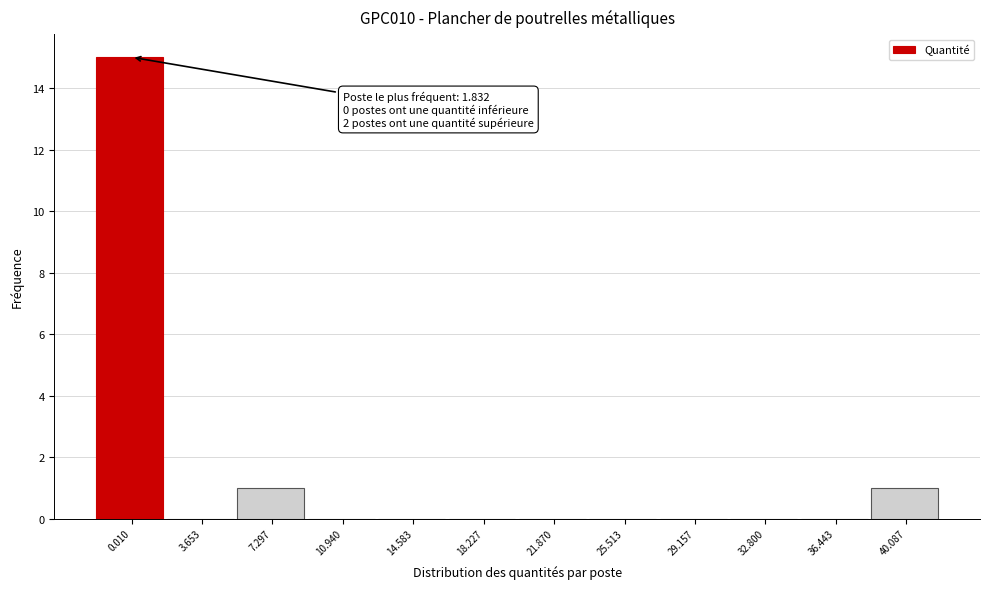

Reading left to right, list all the values displayed in this chart.

0.010=15	3.653=0	7.297=1	10.940=0	14.583=0	18.227=0	21.870=0	25.513=0	29.157=0	32.800=0	36.443=0	40.087=1